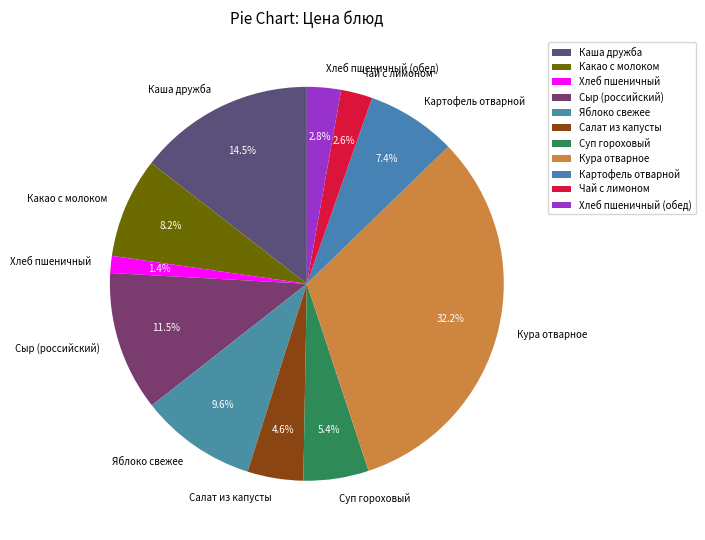

To the nearest percent, what is the difference between the Хлеб пшеничный and Каша дружба slice percentages?

13%